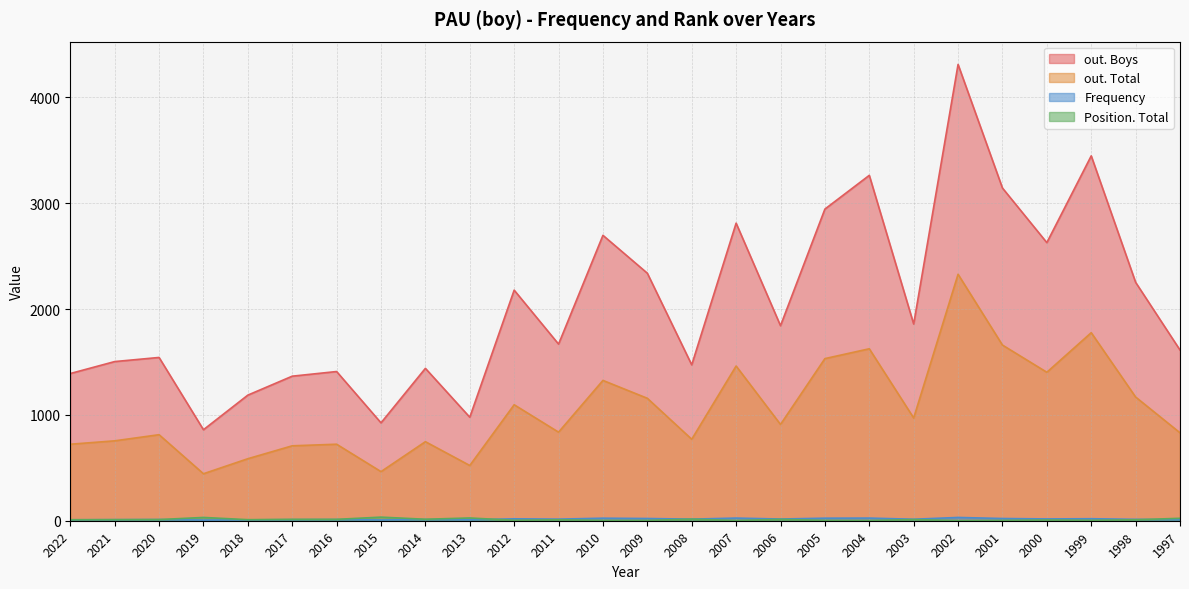

What is the sum of all Position. Total values?

283